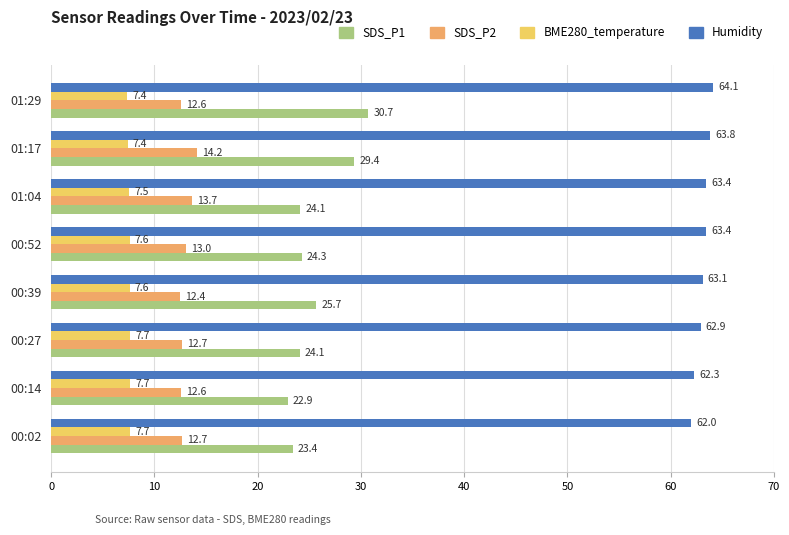

At how many categories does at least one series exceed 17?

8